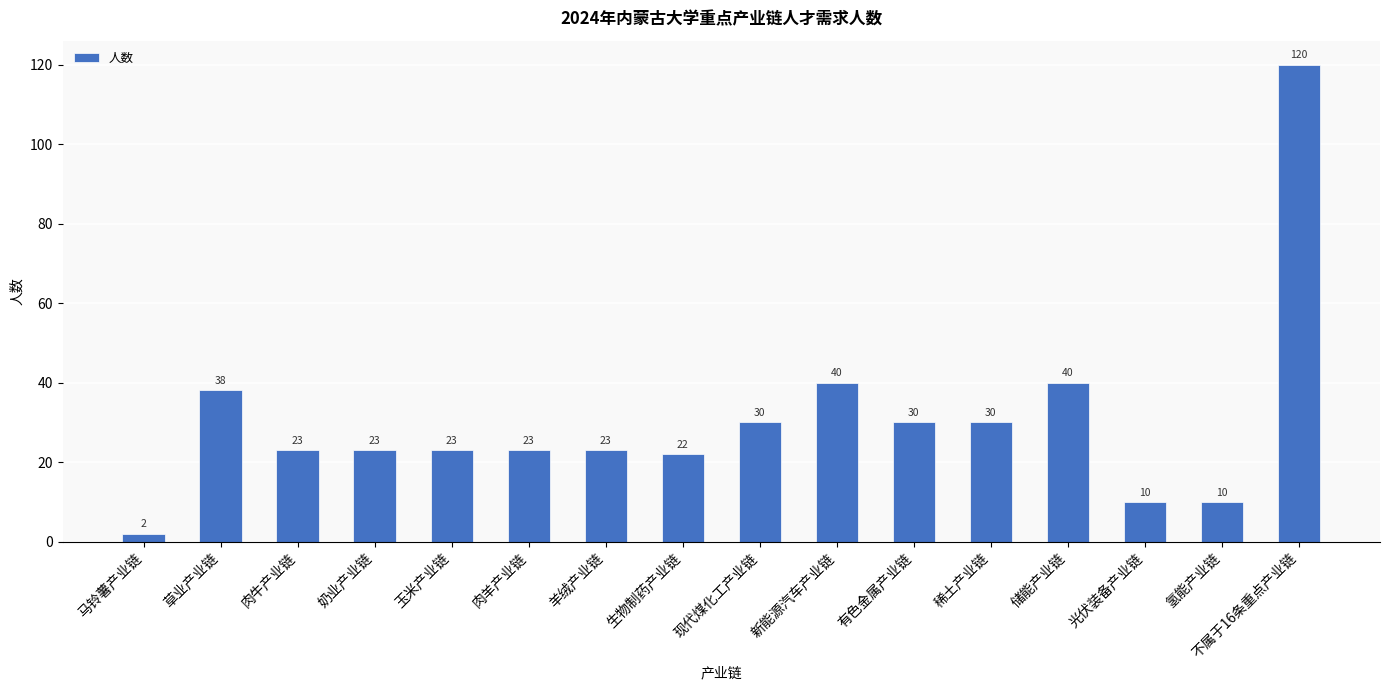

What is the label of the 5th bar from the right?

稀土产业链